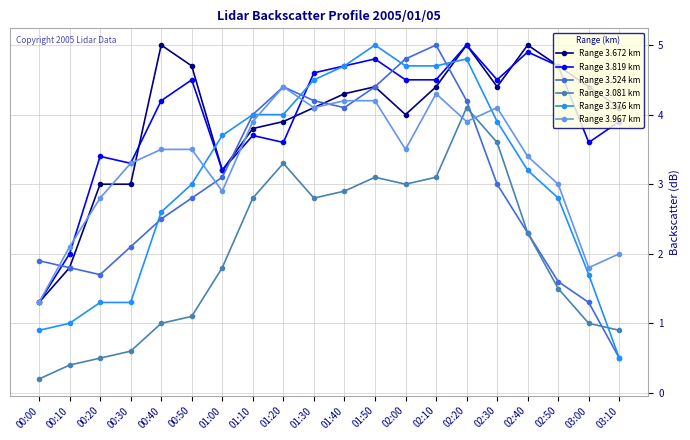

Reading right to left, transcribe all the data shown in this chart.

Range 3.672 km: 03:10=4.1	03:00=4.4	02:50=4.7	02:40=5.0	02:30=4.4	02:20=5.0	02:10=4.4	02:00=4.0	01:50=4.4	01:40=4.3	01:30=4.1	01:20=3.9	01:10=3.8	01:00=3.2	00:50=4.7	00:40=5.0	00:30=3.0	00:20=3.0	00:10=1.8	00:00=1.3
Range 3.819 km: 03:10=3.9	03:00=3.6	02:50=4.7	02:40=4.9	02:30=4.5	02:20=5.0	02:10=4.5	02:00=4.5	01:50=4.8	01:40=4.7	01:30=4.6	01:20=3.6	01:10=3.7	01:00=3.2	00:50=4.5	00:40=4.2	00:30=3.3	00:20=3.4	00:10=2.0	00:00=1.3
Range 3.524 km: 03:10=0.5	03:00=1.3	02:50=1.6	02:40=2.3	02:30=3.0	02:20=4.2	02:10=5.0	02:00=4.8	01:50=4.4	01:40=4.1	01:30=4.2	01:20=4.4	01:10=4.0	01:00=3.1	00:50=2.8	00:40=2.5	00:30=2.1	00:20=1.7	00:10=1.8	00:00=1.9
Range 3.081 km: 03:10=0.9	03:00=1.0	02:50=1.5	02:40=2.3	02:30=3.6	02:20=4.1	02:10=3.1	02:00=3.0	01:50=3.1	01:40=2.9	01:30=2.8	01:20=3.3	01:10=2.8	01:00=1.8	00:50=1.1	00:40=1.0	00:30=0.6	00:20=0.5	00:10=0.4	00:00=0.2
Range 3.376 km: 03:10=0.5	03:00=1.7	02:50=2.8	02:40=3.2	02:30=3.9	02:20=4.8	02:10=4.7	02:00=4.7	01:50=5.0	01:40=4.7	01:30=4.5	01:20=4.0	01:10=4.0	01:00=3.7	00:50=3.0	00:40=2.6	00:30=1.3	00:20=1.3	00:10=1.0	00:00=0.9
Range 3.967 km: 03:10=2.0	03:00=1.8	02:50=3.0	02:40=3.4	02:30=4.1	02:20=3.9	02:10=4.3	02:00=3.5	01:50=4.2	01:40=4.2	01:30=4.1	01:20=4.4	01:10=3.9	01:00=2.9	00:50=3.5	00:40=3.5	00:30=3.3	00:20=2.8	00:10=2.1	00:00=1.3